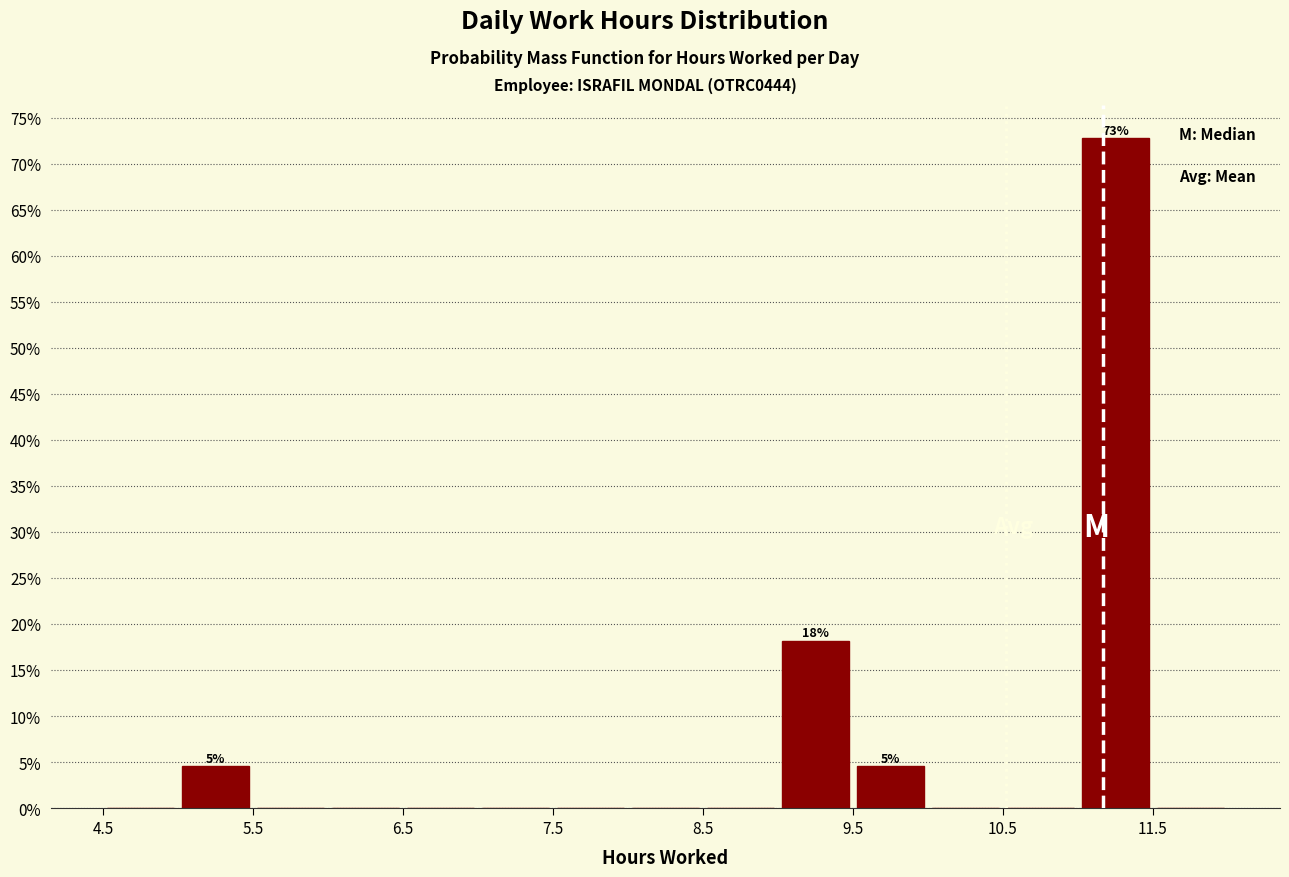

Over which range of the x-axis is the bar tallest?

11.0 to 11.5